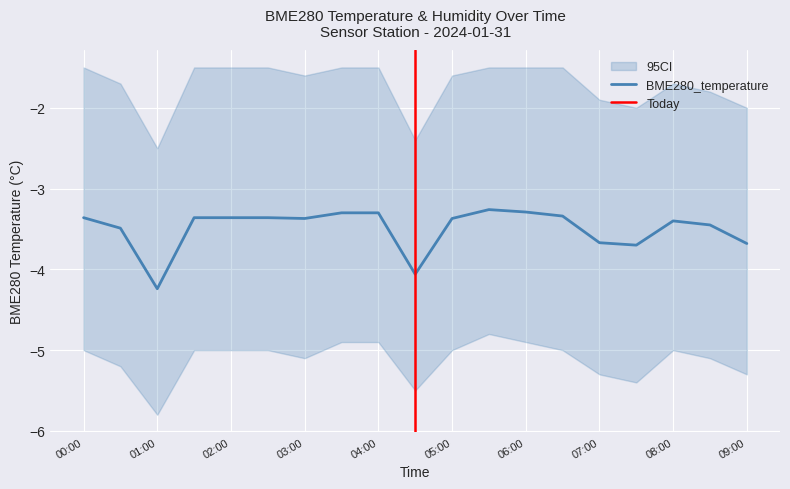

What is the minimum value shown in the chart?

-4.2